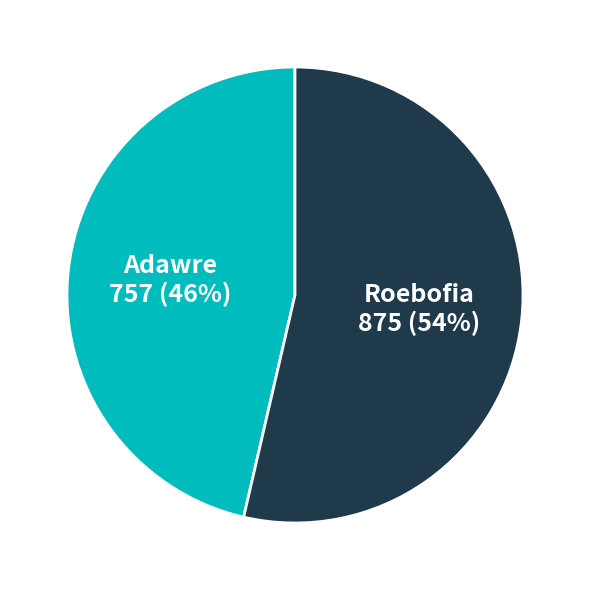

To the nearest percent, what portion does Roebofia represent?

54%